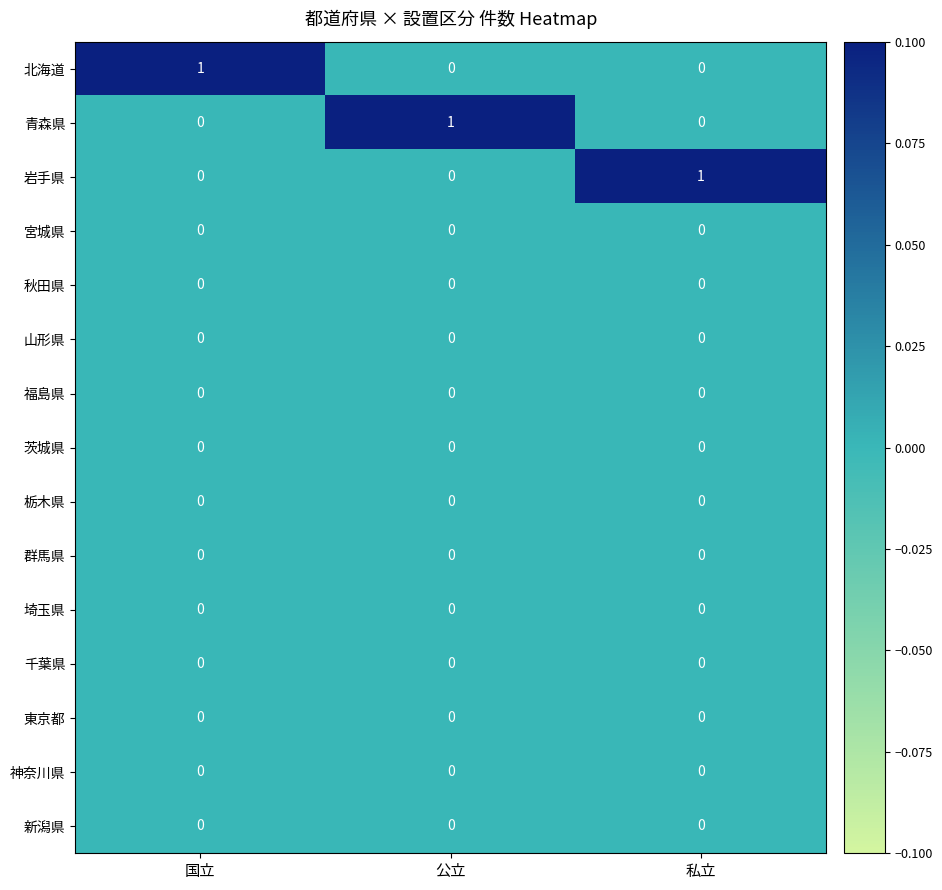

What is the difference between the highest and lowest values at 国立?

1